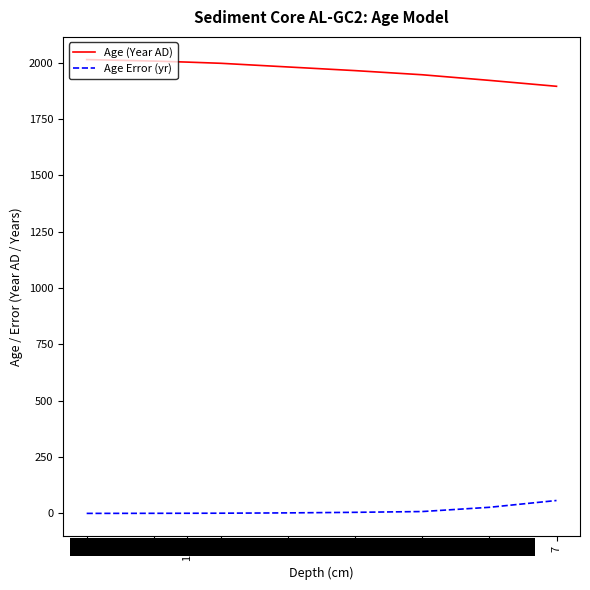

True or false: Age Error (yr) and Age (Year AD) intersect in this chart.

False